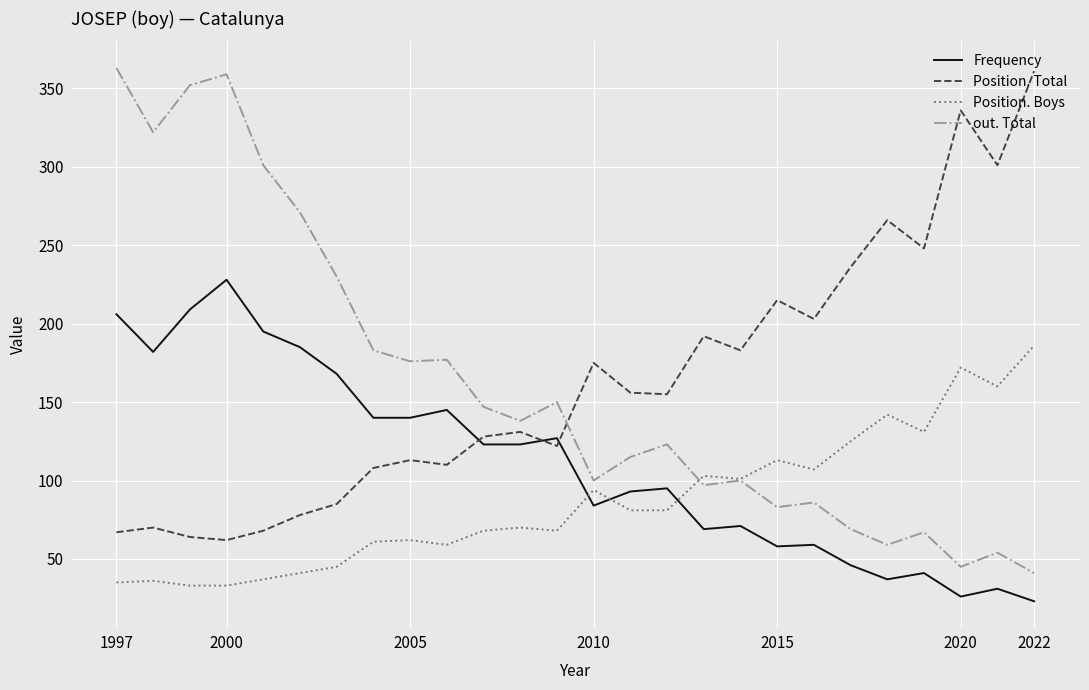

True or false: Frequency and out. Total cross at least once.

False